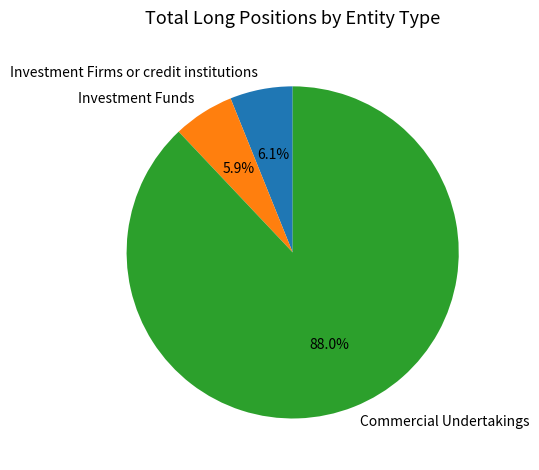

To the nearest percent, what is the difference between the largest and smallest slice percentages?

82%